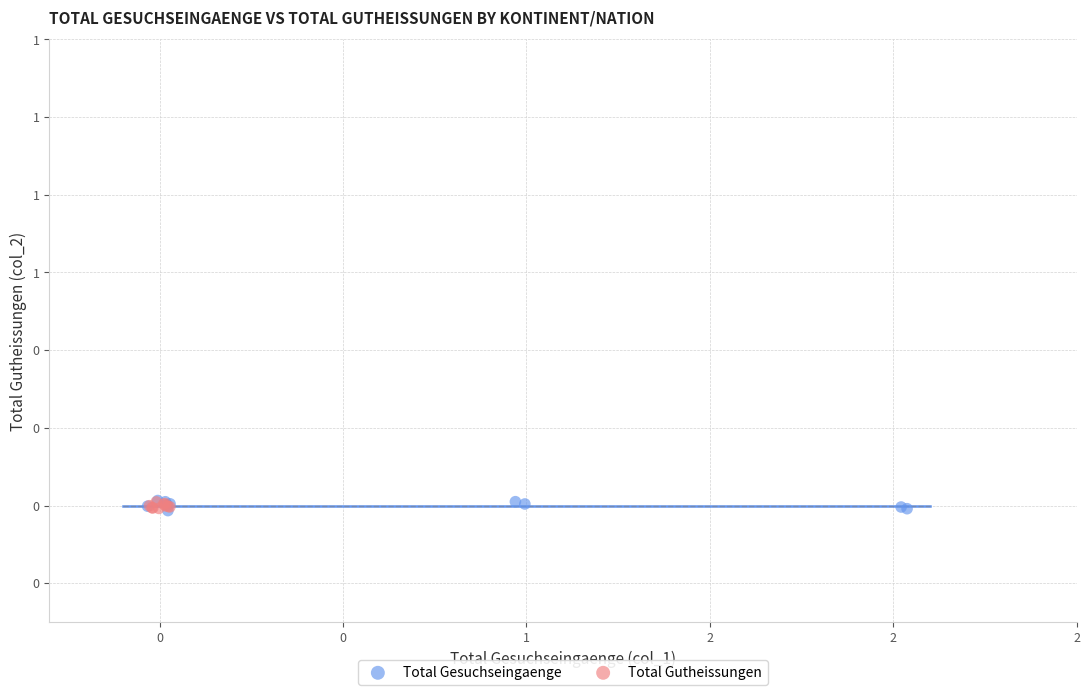

What are all the series names shown in the legend?

Total Gesuchseingaenge, Total Gutheissungen